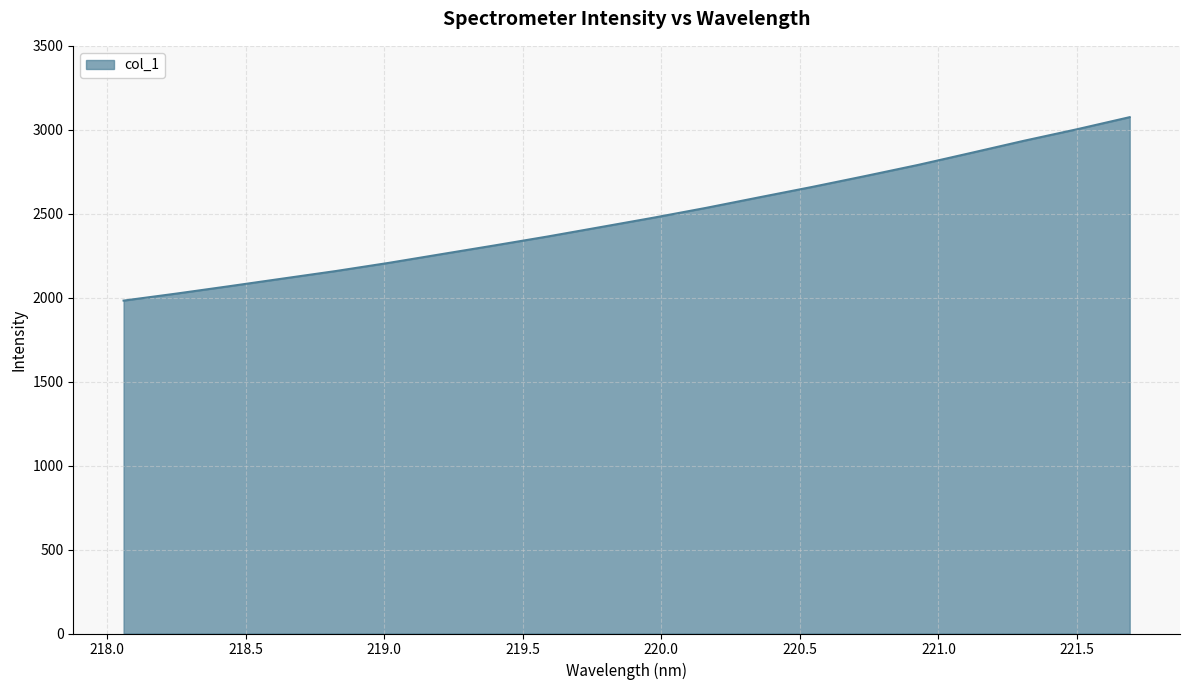

What is the maximum value shown in the chart?

3075.2